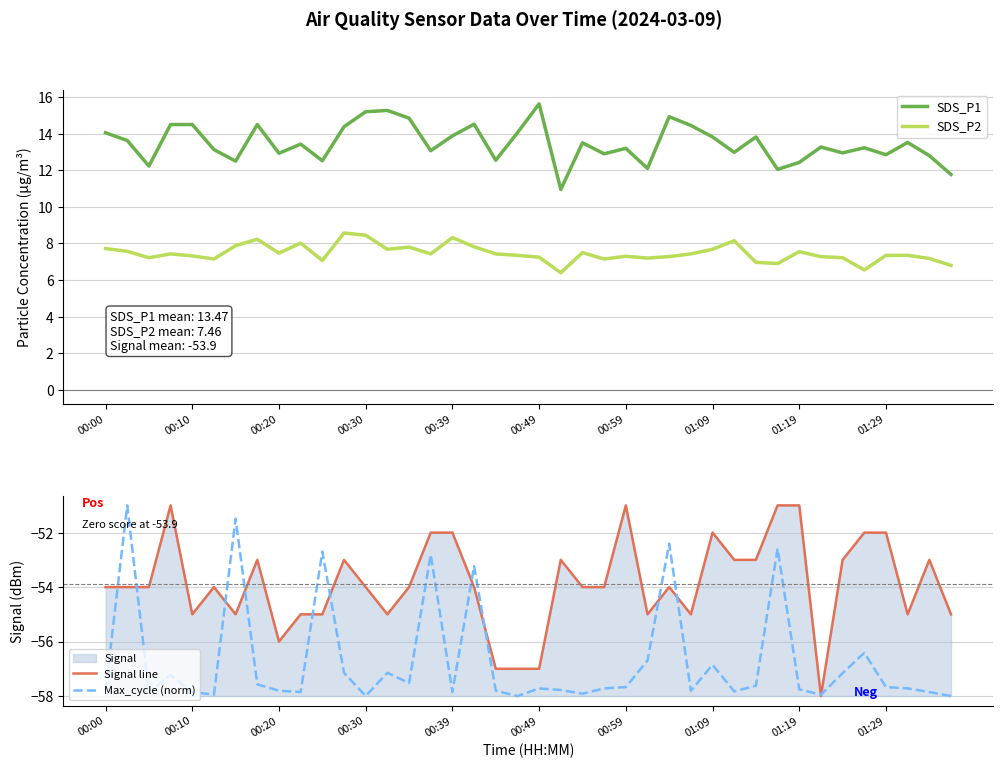

Is it true that SDS_P2 equals 7.3 at 00:10?

True